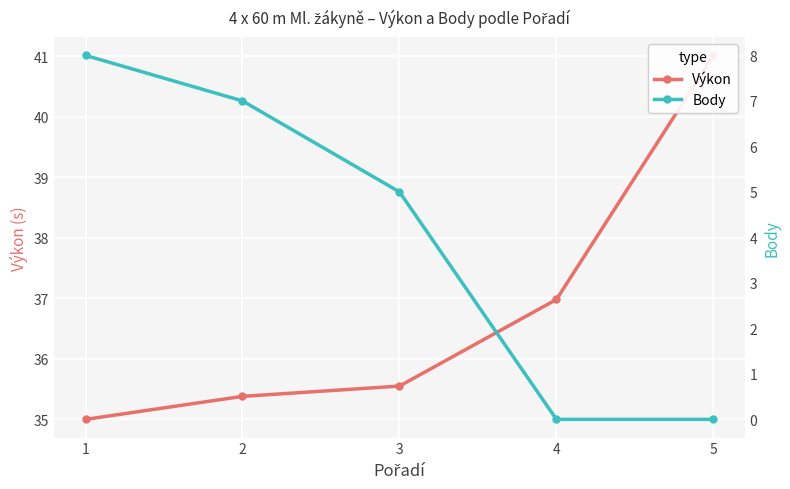

How many distinct data groups are displayed?

2